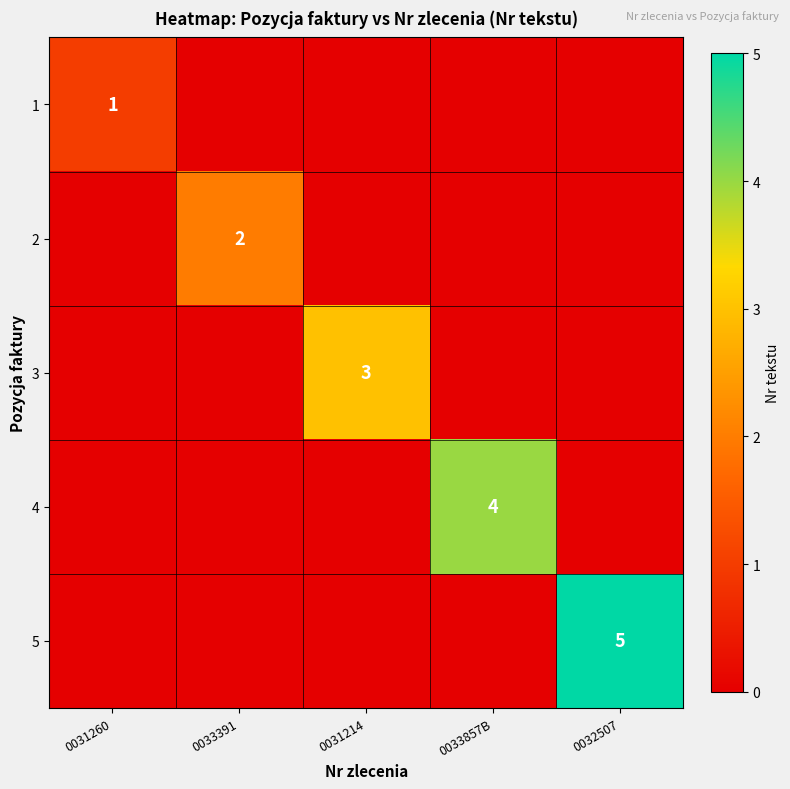

The value of 2 at 0033391 is 2. True or false?

True